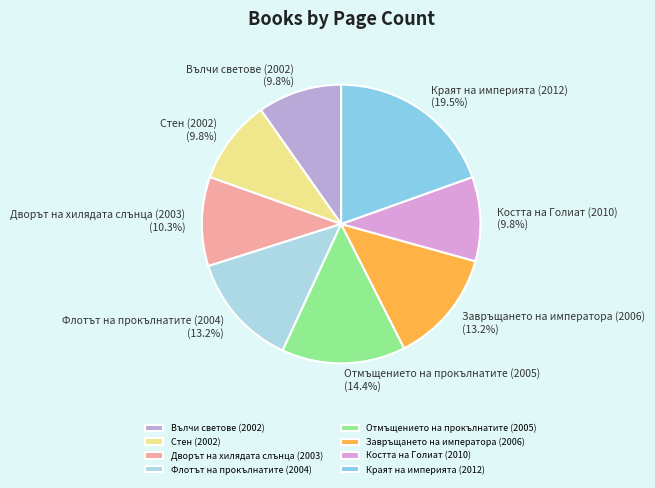

Count the number of slices in the pie.

8